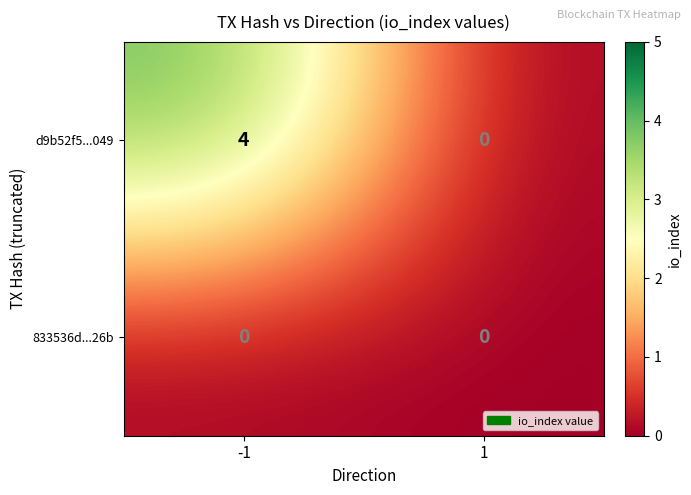

The value of d9b52f5...049 at -1 is 4. True or false?

True